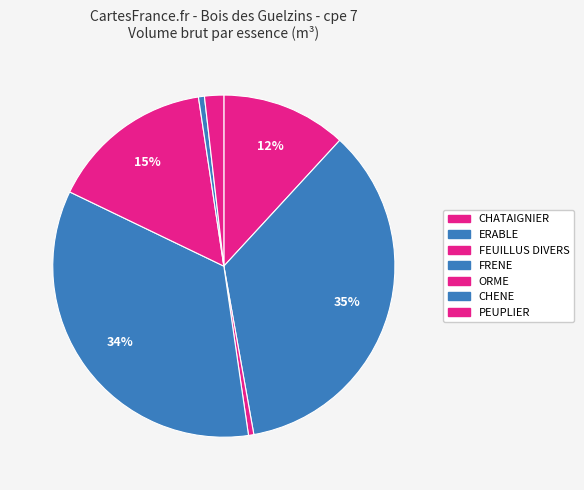

Rank the categories by value from lowest to highest.

FEUILLUS DIVERS, CHENE, PEUPLIER, CHATAIGNIER, ORME, FRENE, ERABLE